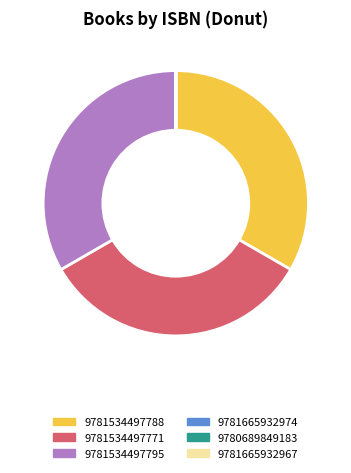

Is 9781534497788 the majority of the pie?

No